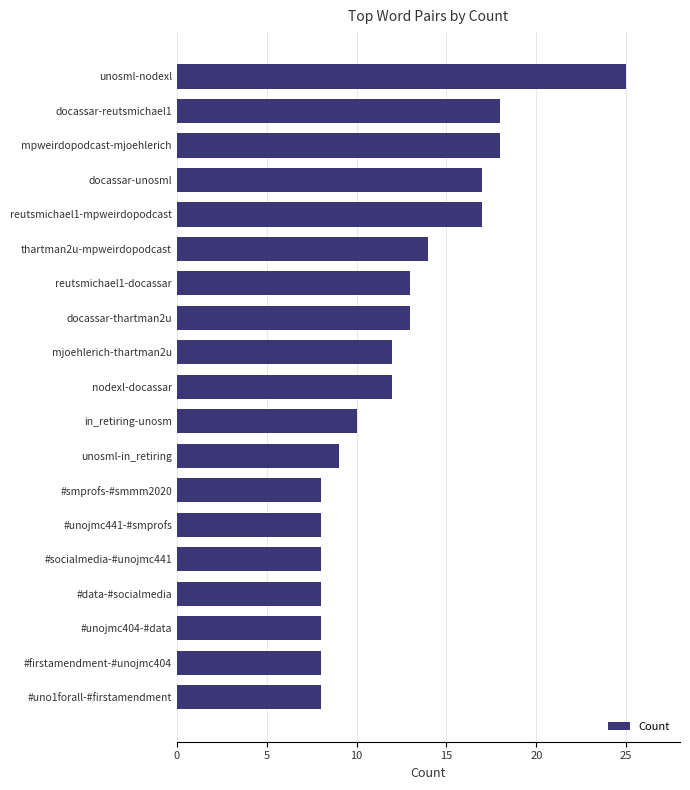

How many categories are shown in the chart?

19